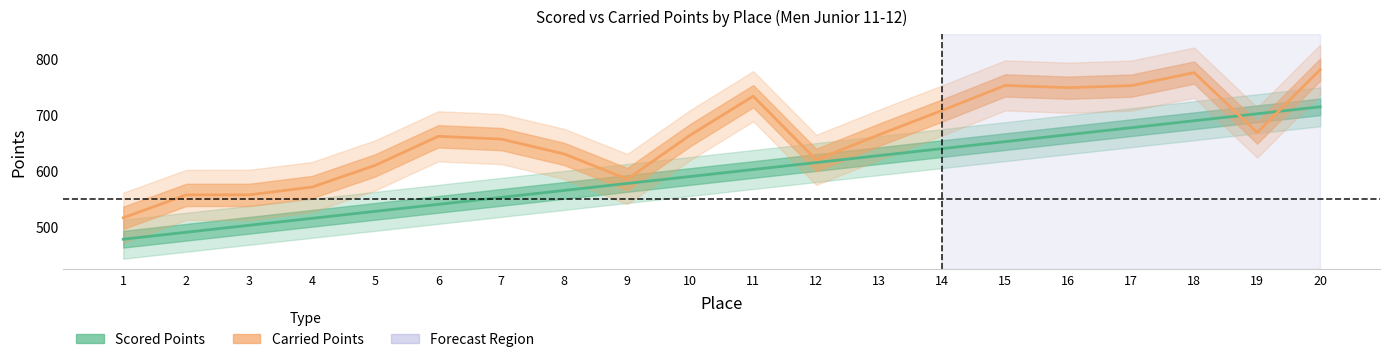

How many data points in Scored Points are less than 602?

10